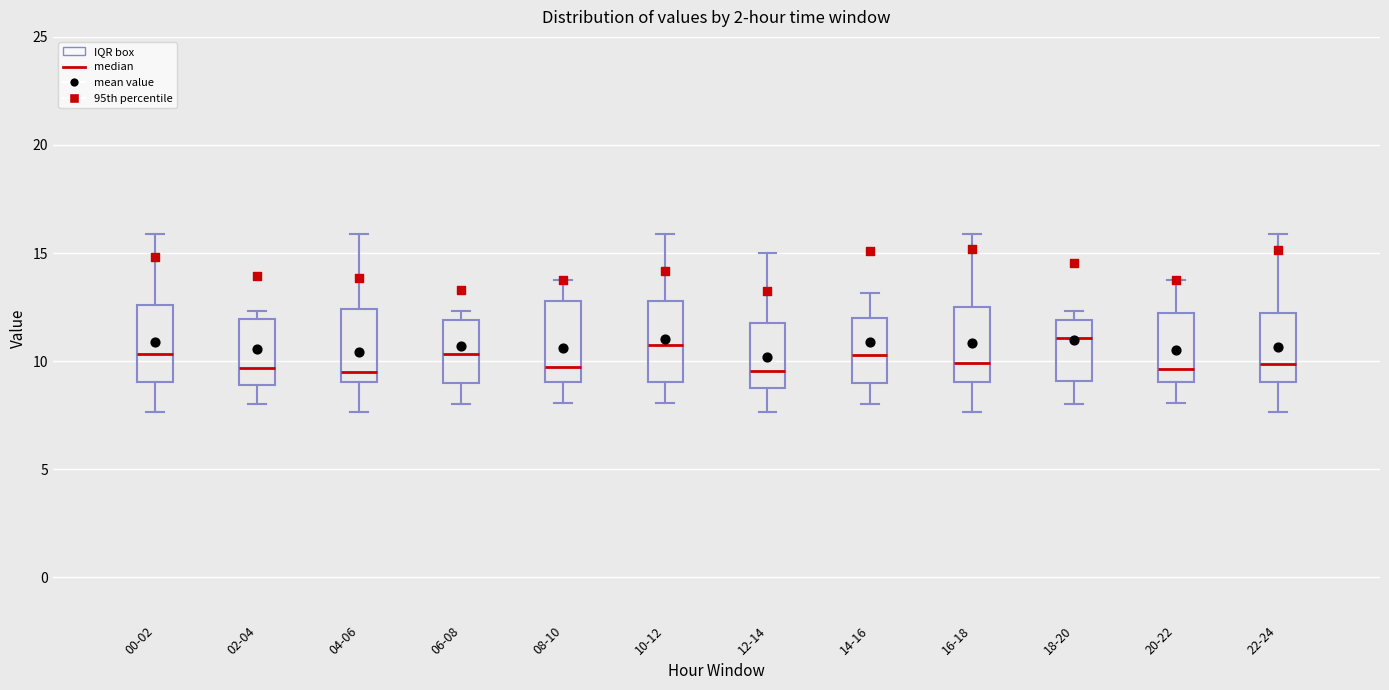

Where does the lower whisker of the box for 20-22 end on the y-axis? The values are not printed on the chart, so give them approximately, as read against the axis.

8.0